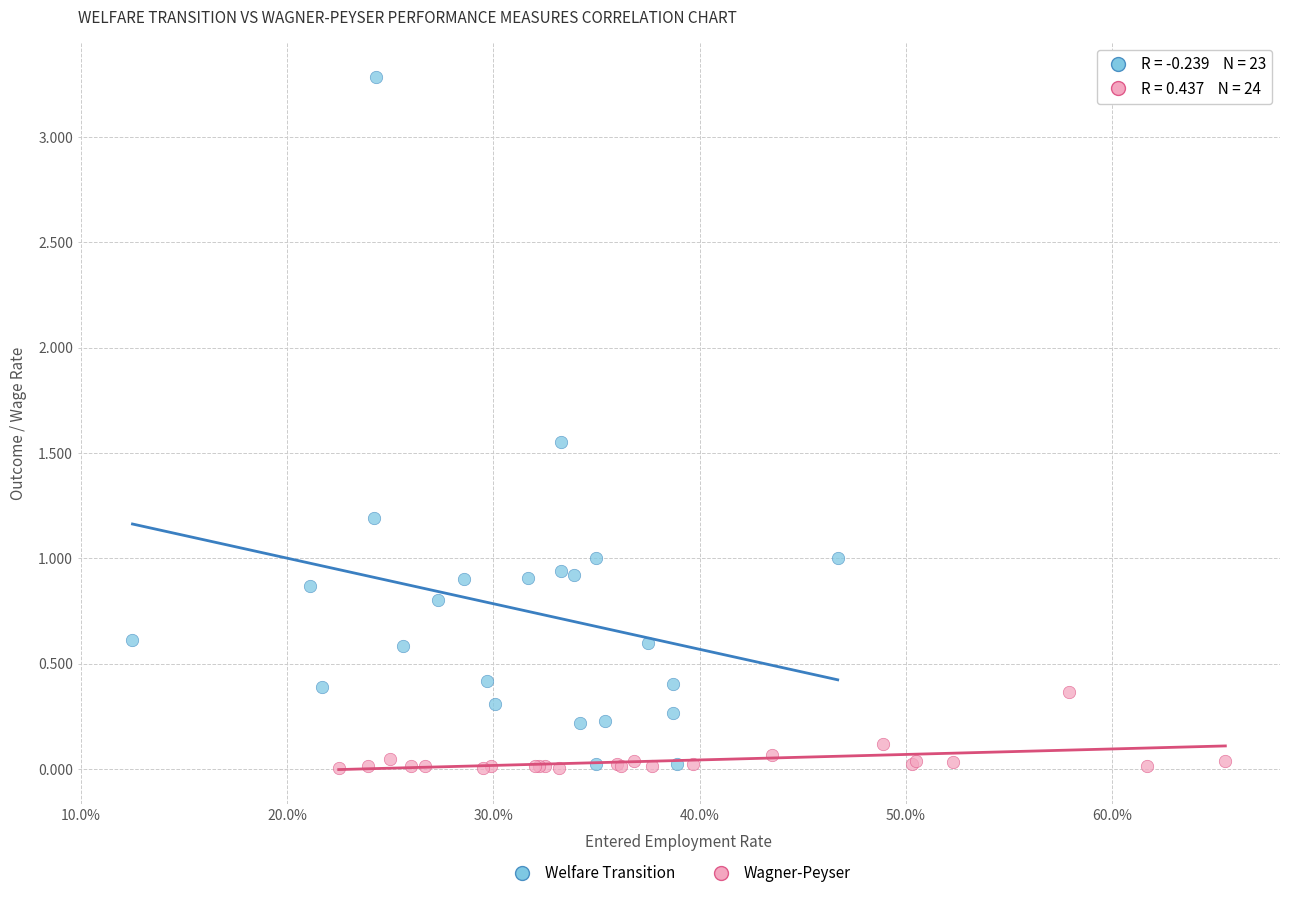

Which series has the largest Y range (max minus min)?

Welfare Transition